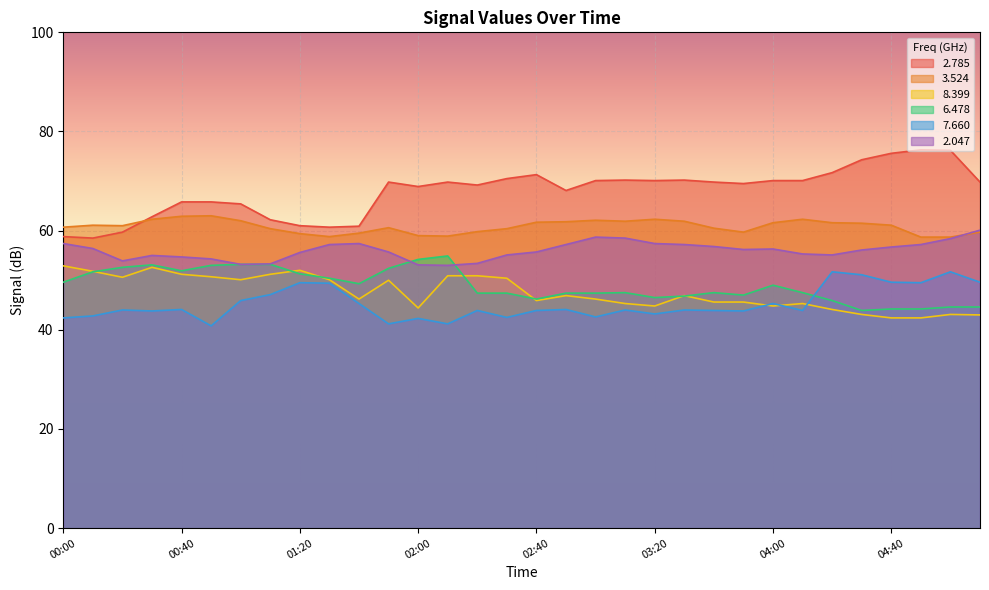

Between 04:10 and 05:10, which series saw the biggest shift?

7.660